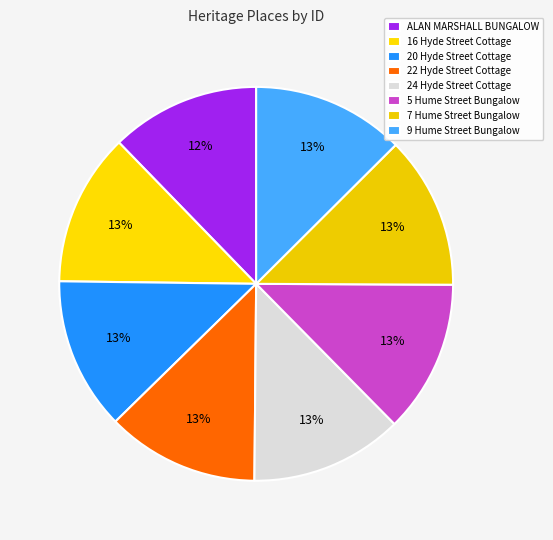

To the nearest percent, what percentage of the pie is 16 Hyde Street Cottage?

13%